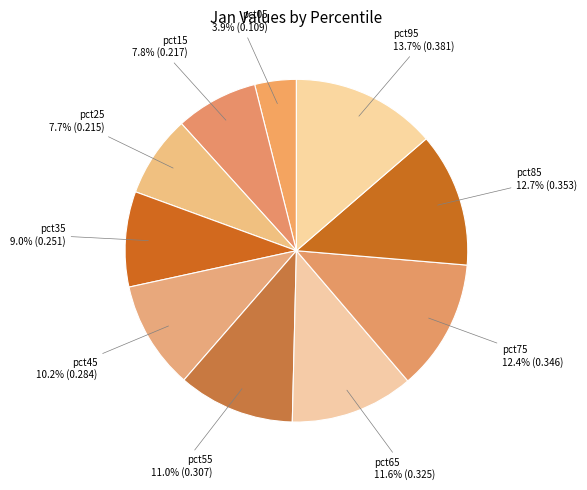

What is the total percentage of pct15 and pct05?

11.7%